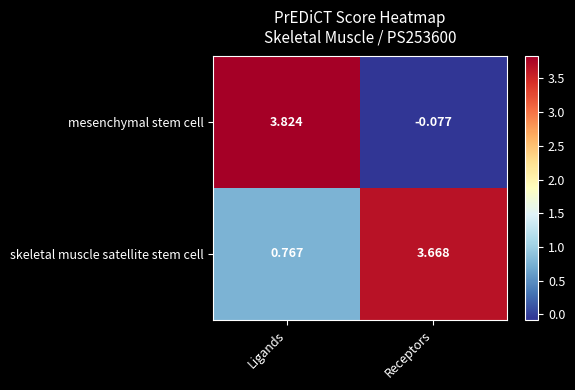

Which series has the largest range (max minus min)?

mesenchymal stem cell